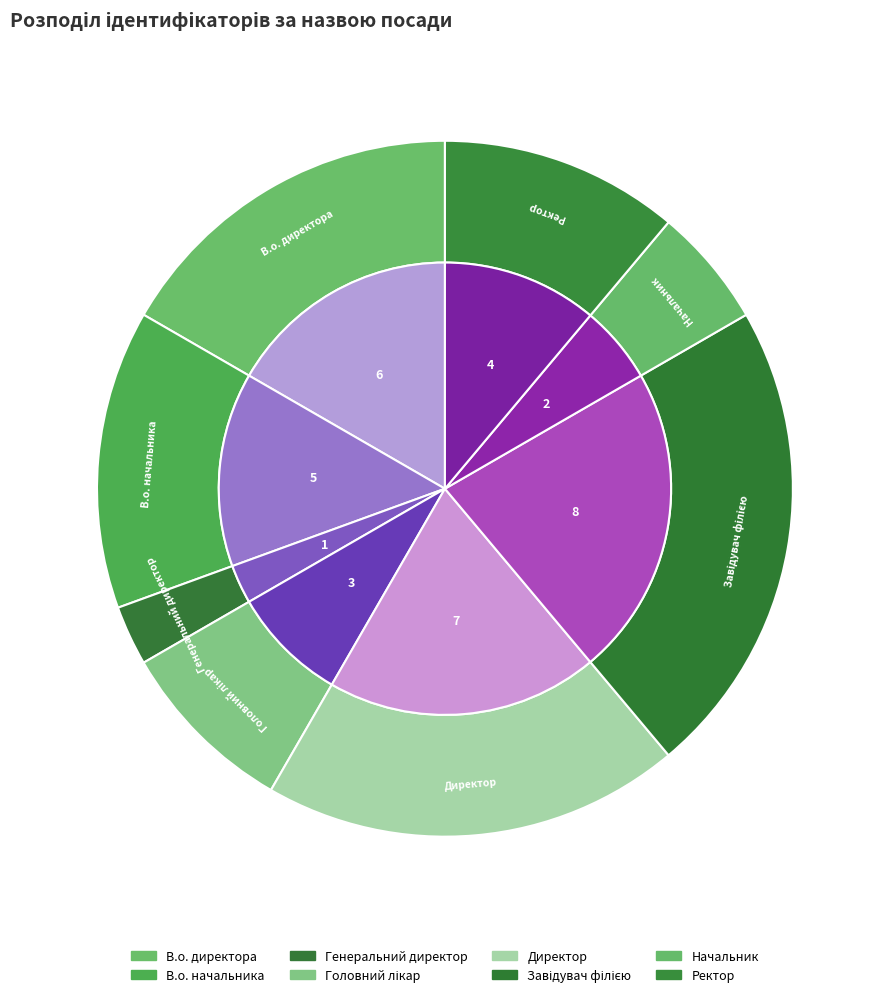

Rank the categories by value from lowest to highest.

Генеральний директор, Начальник, Головний лікар, Ректор, В.о. начальника, В.о. директора, Директор, Завідувач філією